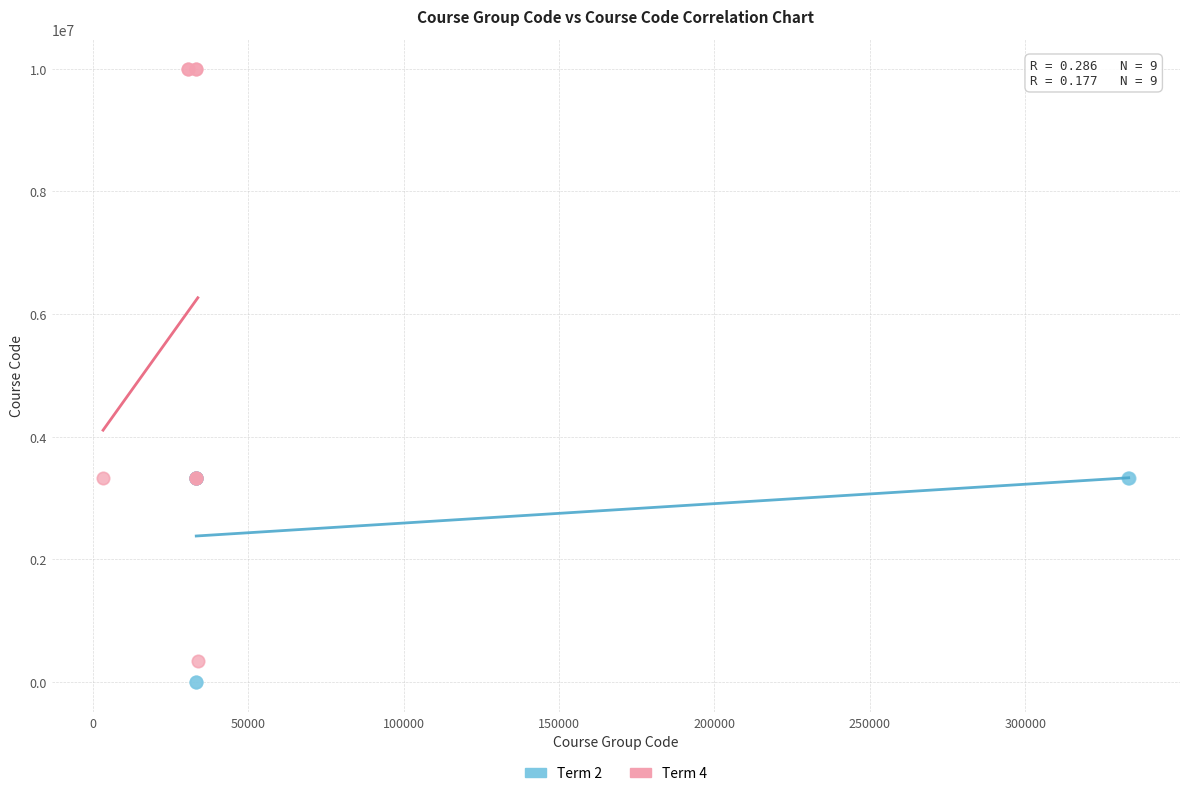

Which series has the widest spread of Y values?

Term 4